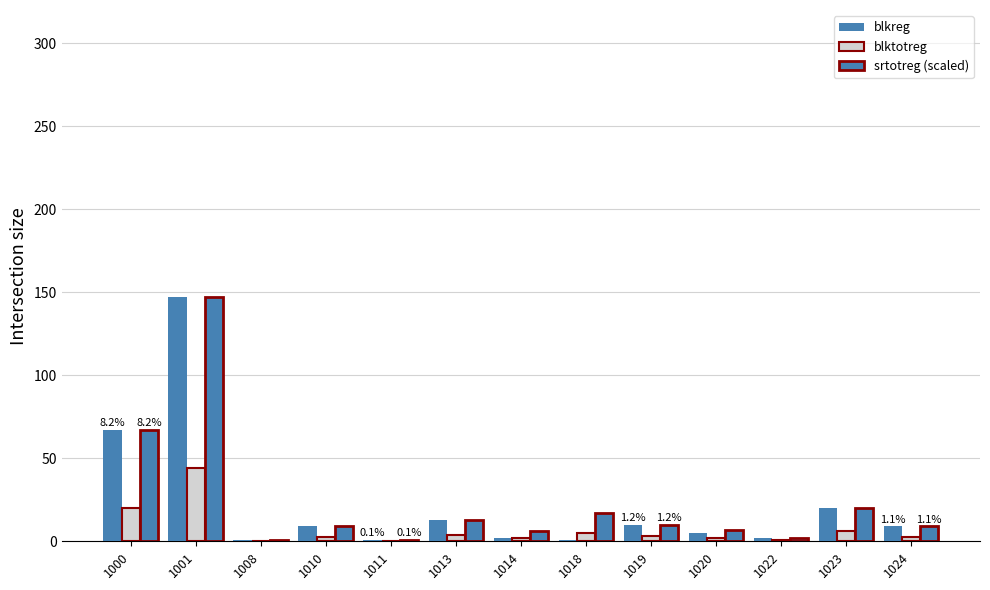

At which label is blktotreg closest to 22?

1000